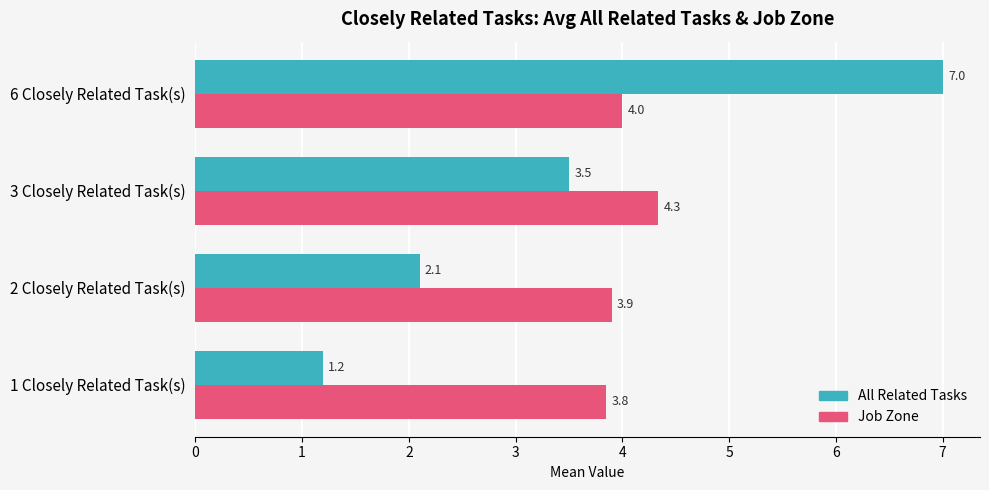

How many categories are shown in the chart?

4